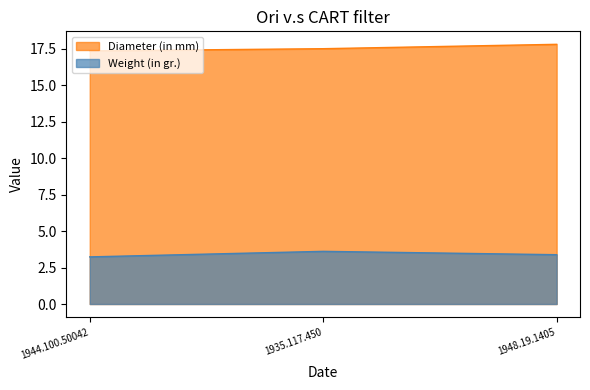

Between 1935.117.450 and 1944.100.50042, which is larger?

1935.117.450